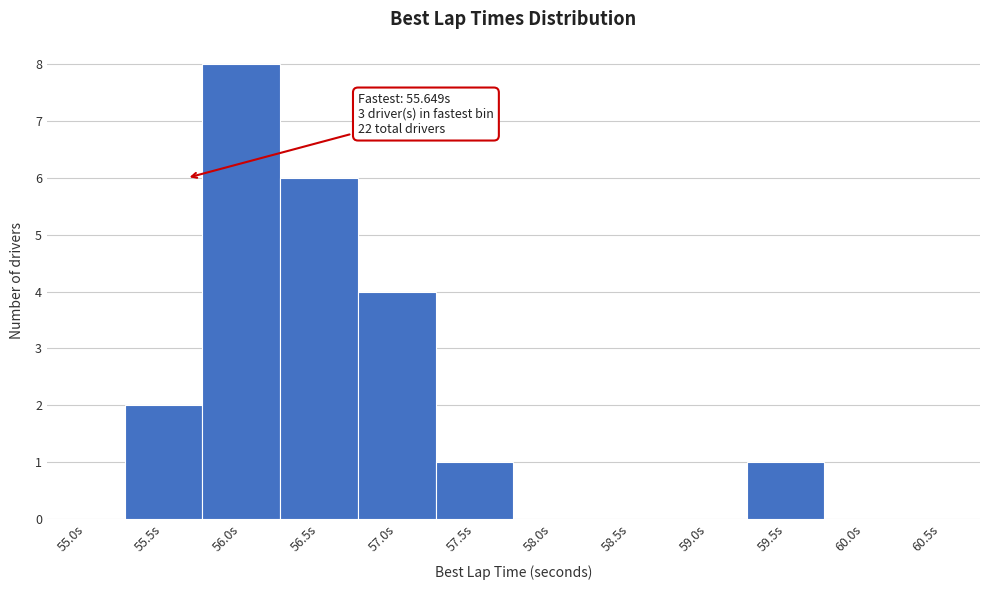

Reading left to right, transcribe all the data shown in this chart.

55.0s=0	55.5s=2	56.0s=8	56.5s=6	57.0s=4	57.5s=1	58.0s=0	58.5s=0	59.0s=0	59.5s=1	60.0s=0	60.5s=0